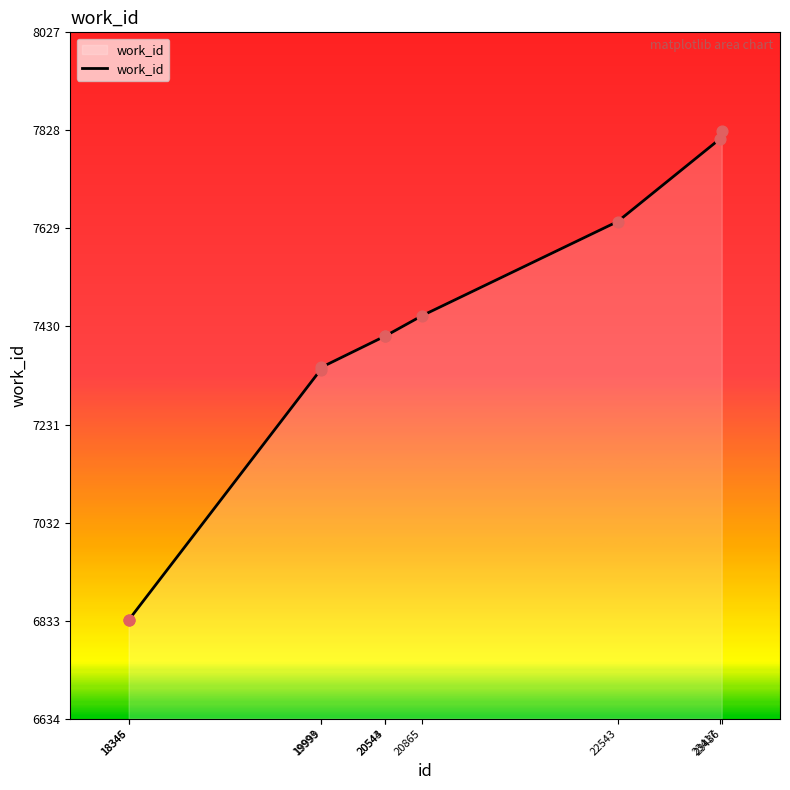

Approximately how many times larger is the value at 20544 compared to 18345?

1.1